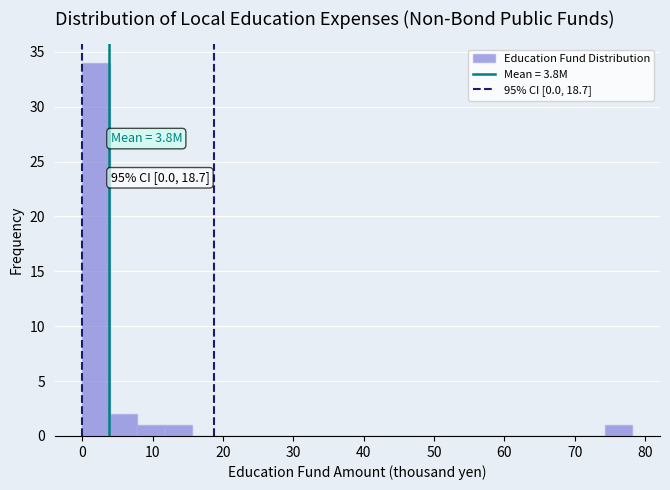

Read against the x-axis, roughly where is the centre of the tallest bar?

2